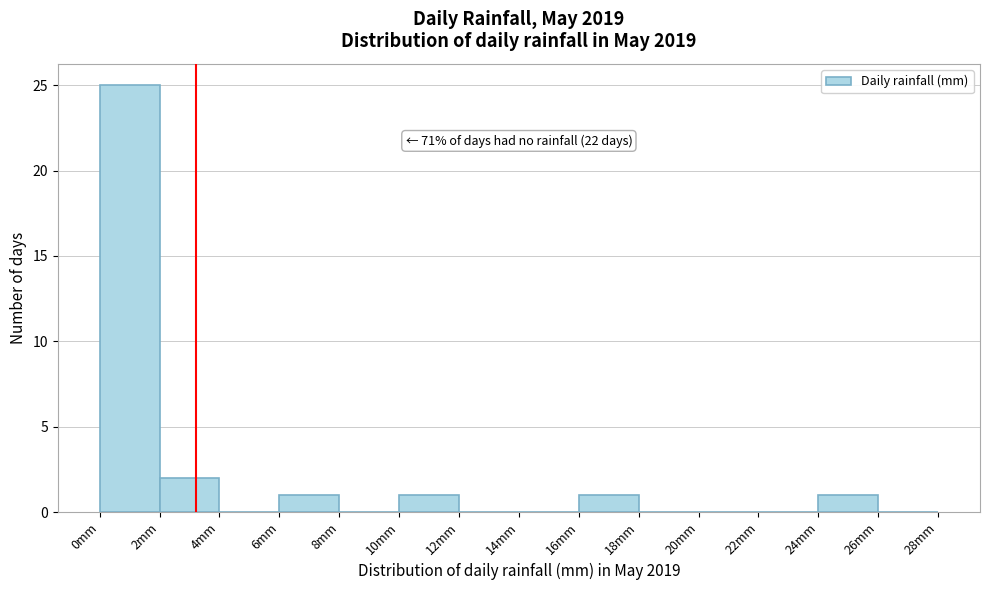

Which range on the x-axis has the tallest bar?

0 to 2